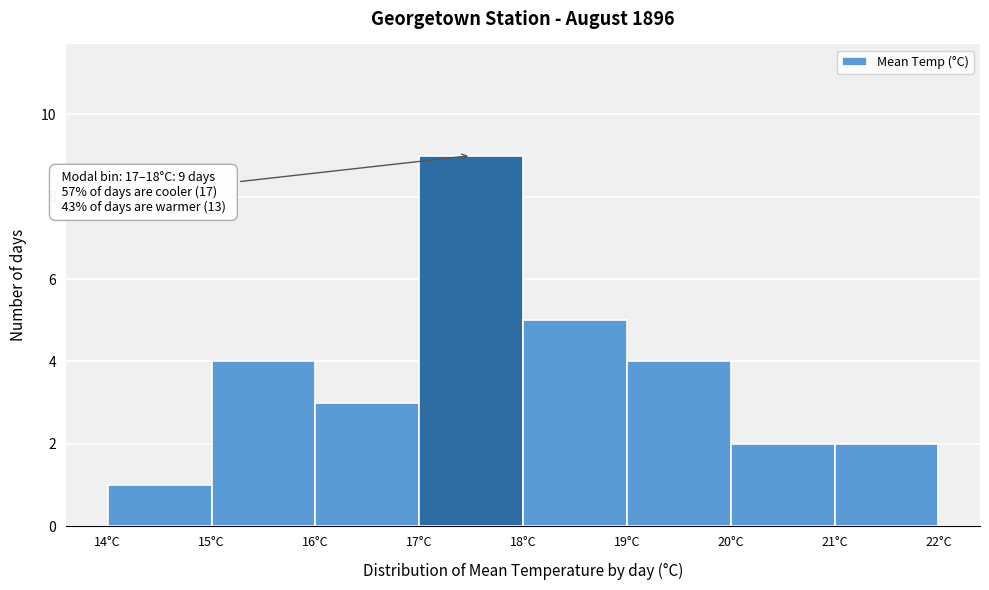

Over which range of the x-axis is the bar tallest?

17 to 18